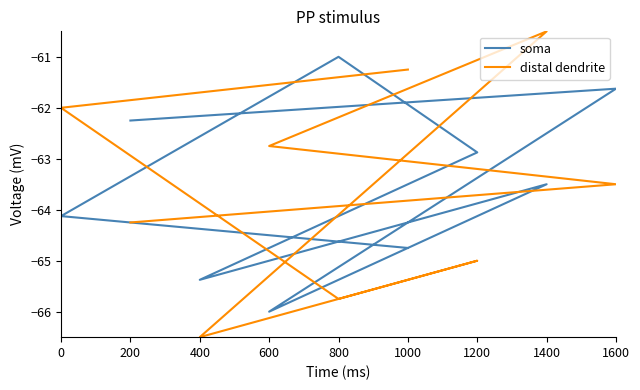

How many values in the soma series exceed -63?

4